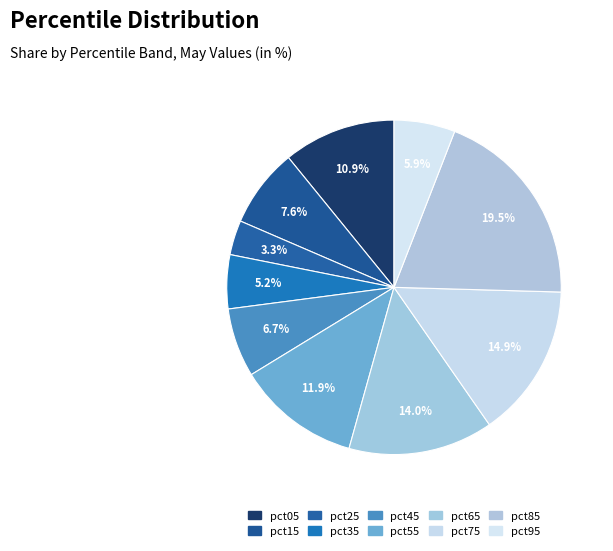

To the nearest percent, what is the combined percentage of pct35 and pct55?

17%